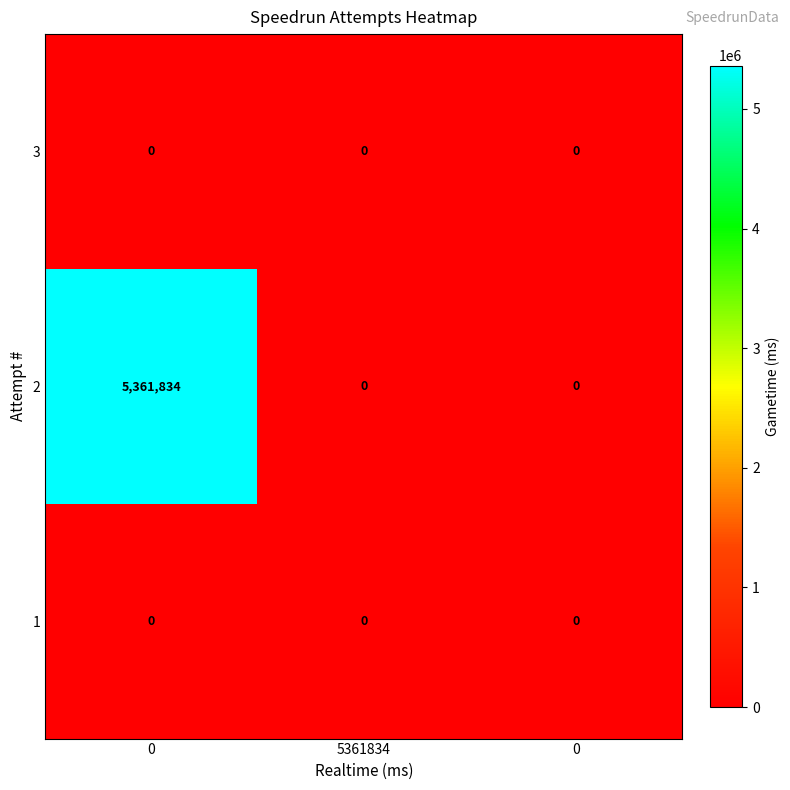

Which has a higher value, 5361834 or 0?

5361834